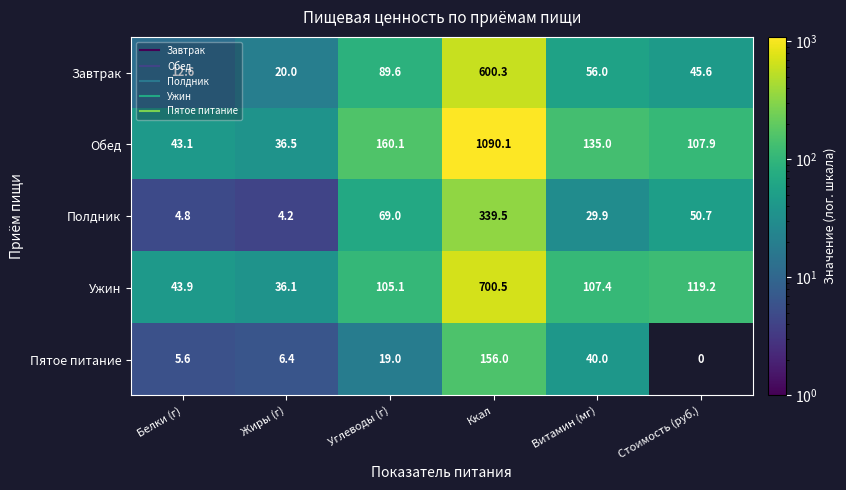

True or false: Пятое питание has a value of 156.0 at Ккал.

True